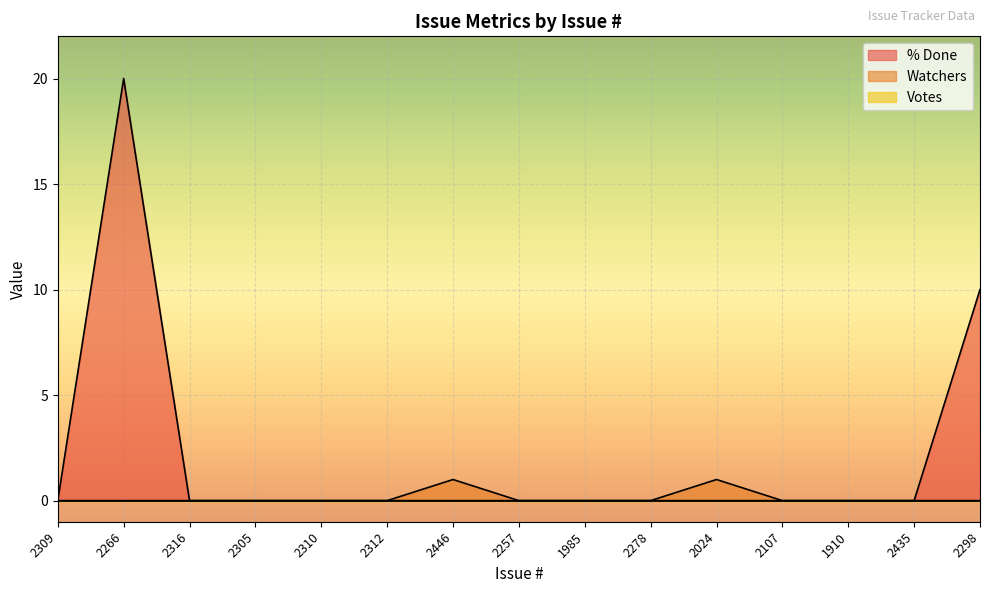

What position from the right is 2024?

5